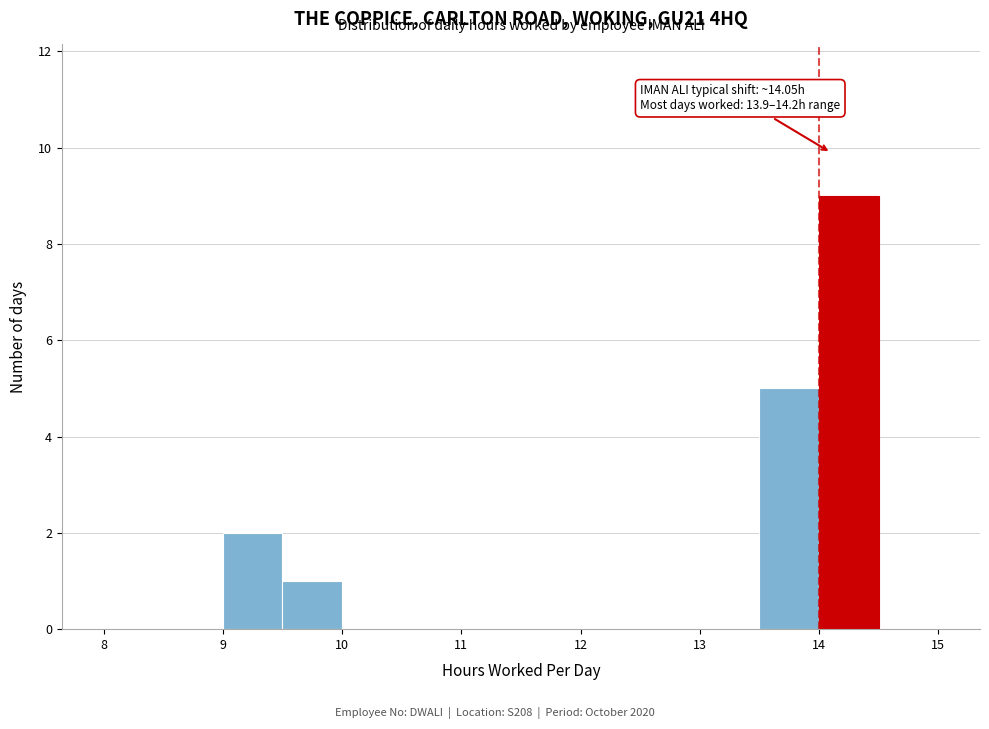

Which range on the x-axis has the tallest bar?

14.0 to 14.5